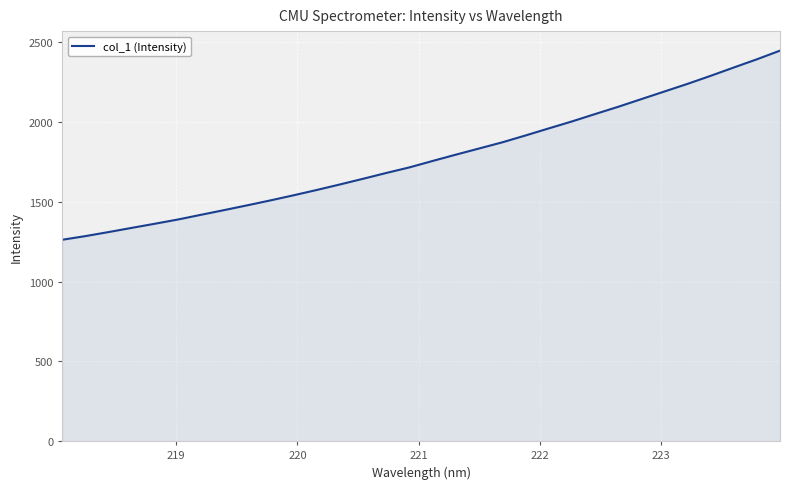

What is the minimum value shown in the chart?

1262.4